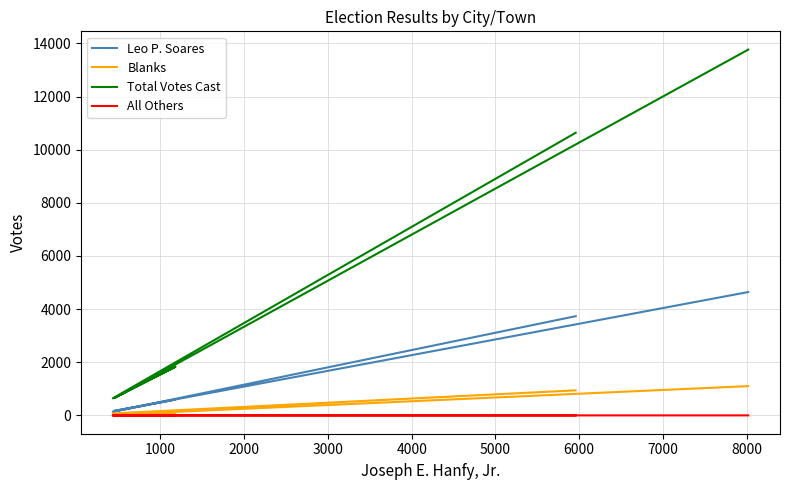

Reading left to right, extract all data points from this chart.

Leo P. Soares: 3735	138	599	171	4643
Blanks: 944	75	53	31	1103
Total Votes Cast: 10637	644	1832	653	13766
All Others: 0	0	0	2	2